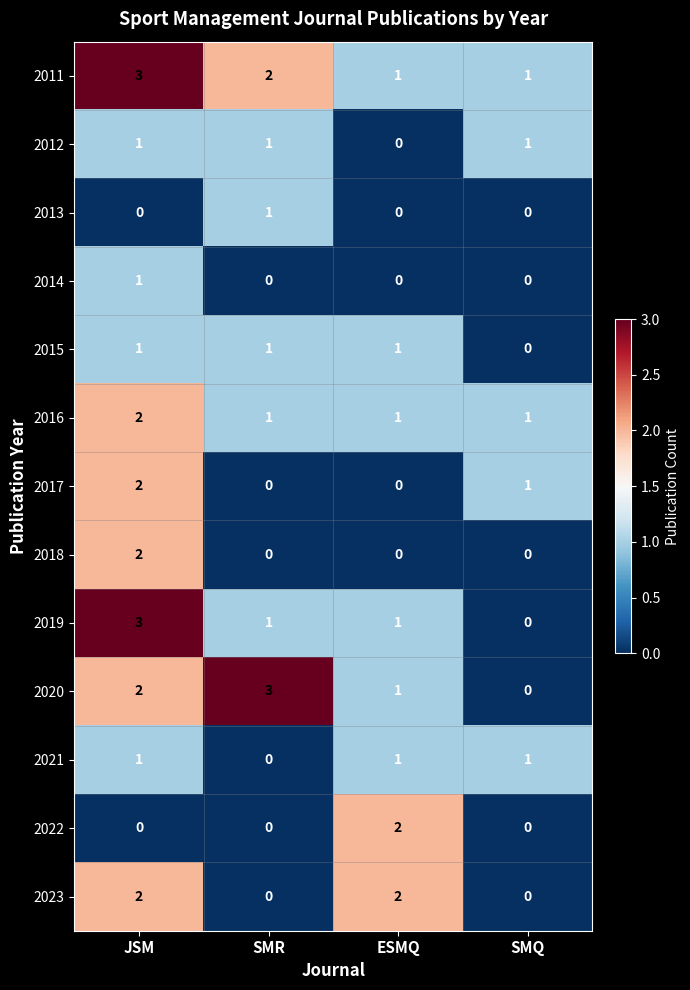

How many distinct data groups are displayed?

13